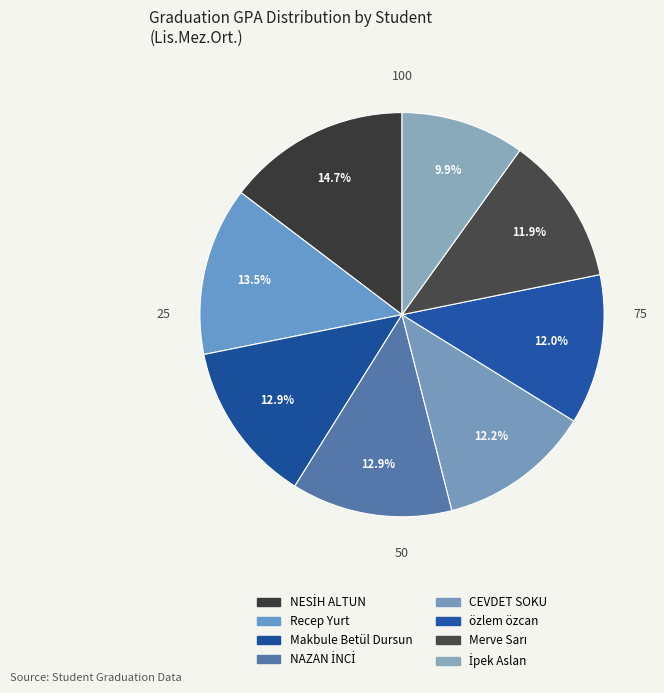

To the nearest percent, what portion does CEVDET SOKU represent?

12%